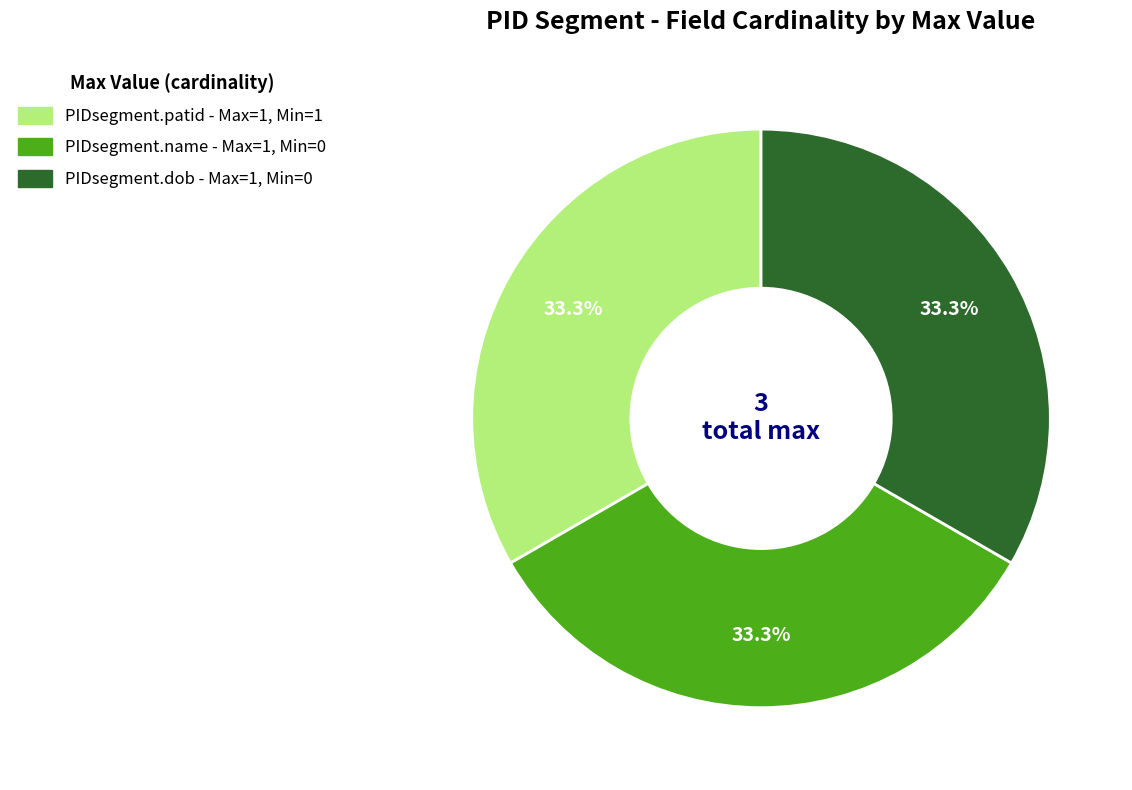

To the nearest percent, what is the difference between the largest and smallest slice percentages?

0%